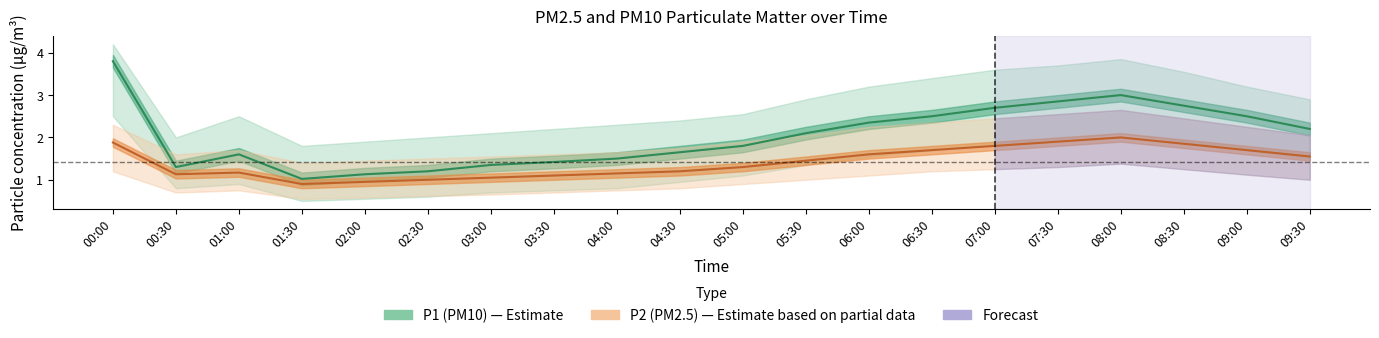

At which label is P2 closest to 1?

02:30